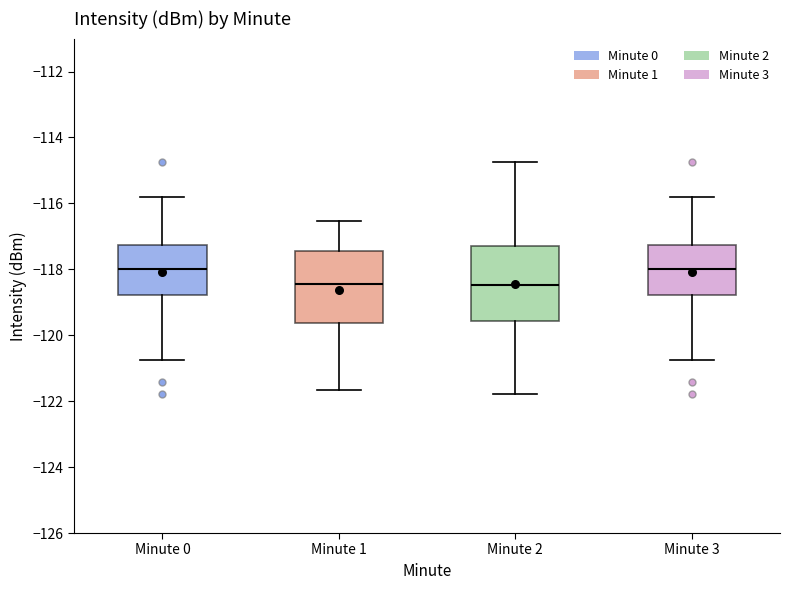

Reading left to right, transcribe this box plot: for each box, give where its median line is, the range the box spans, and where its two whiskers end, as read against the y-axis. The values are not printed on the chart, so give them approximately, as read against the axis.

Minute 0: median -118.0, box -118.8 to -117.2, whiskers -120.8 to -115.8
Minute 1: median -118.4, box -119.6 to -117.4, whiskers -121.6 to -116.6
Minute 2: median -118.4, box -119.6 to -117.4, whiskers -121.8 to -114.8
Minute 3: median -118.0, box -118.8 to -117.2, whiskers -120.8 to -115.8